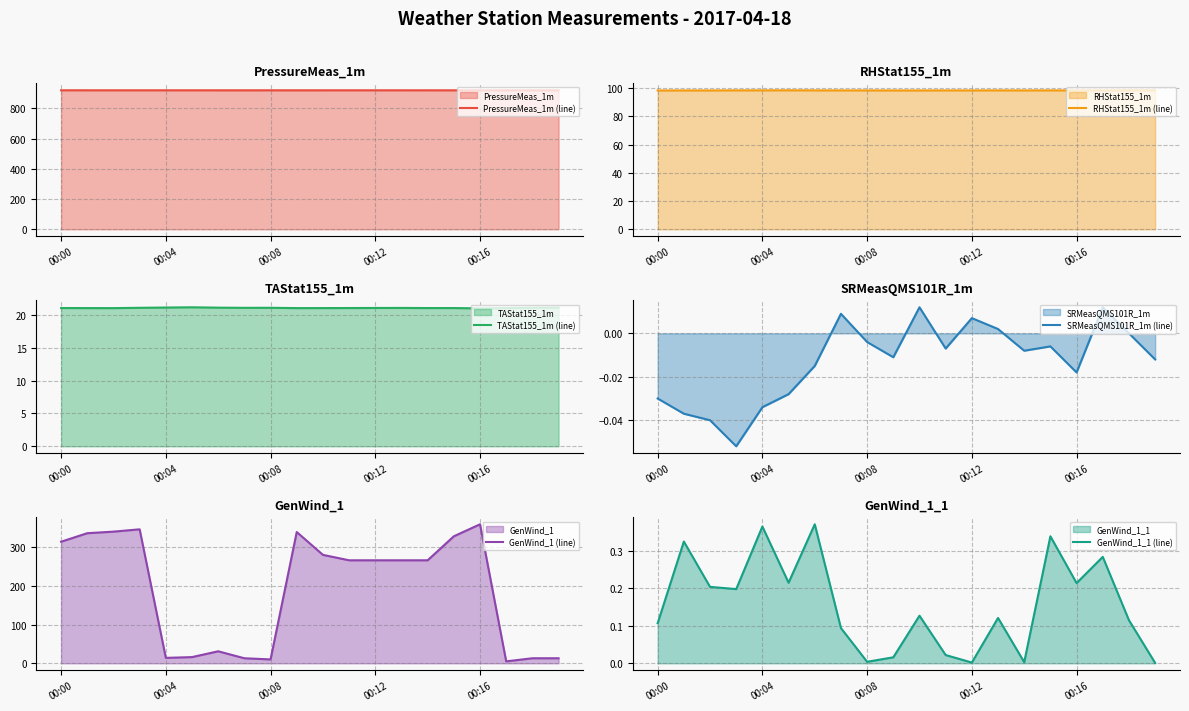

How many interior local peaks does the TAStat155_1m (line) series have?

3